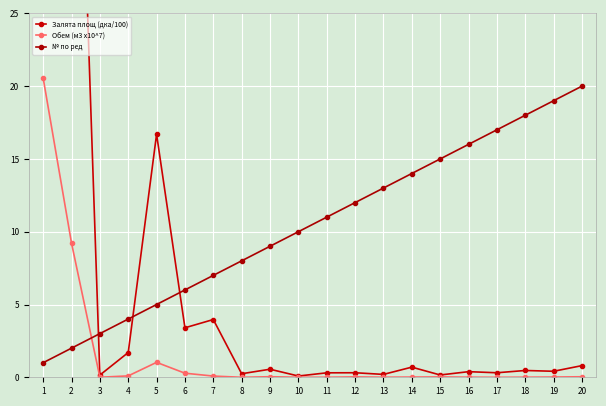

What is the difference between the Залята площ (дка/100) values at 14 and 16?

0.3